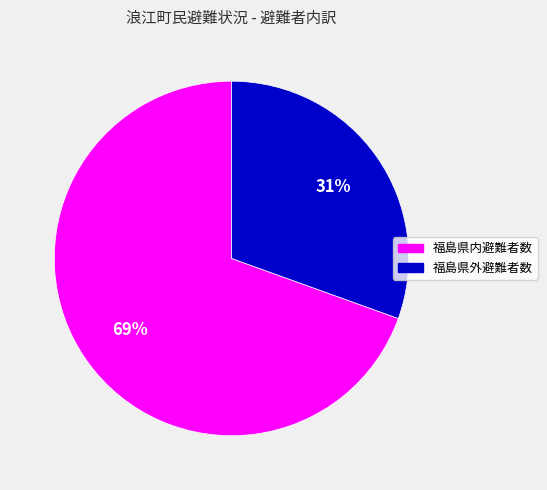

Between 福島県内避難者数 and 福島県外避難者数, which is larger?

福島県内避難者数